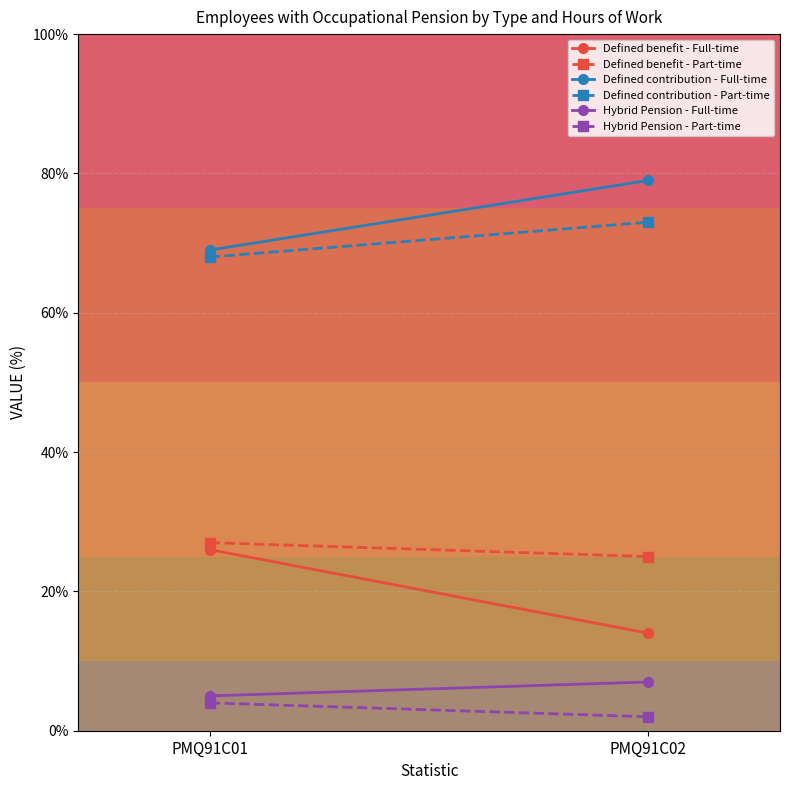

Read the Defined benefit - Full-time value at PMQ91C01.

26